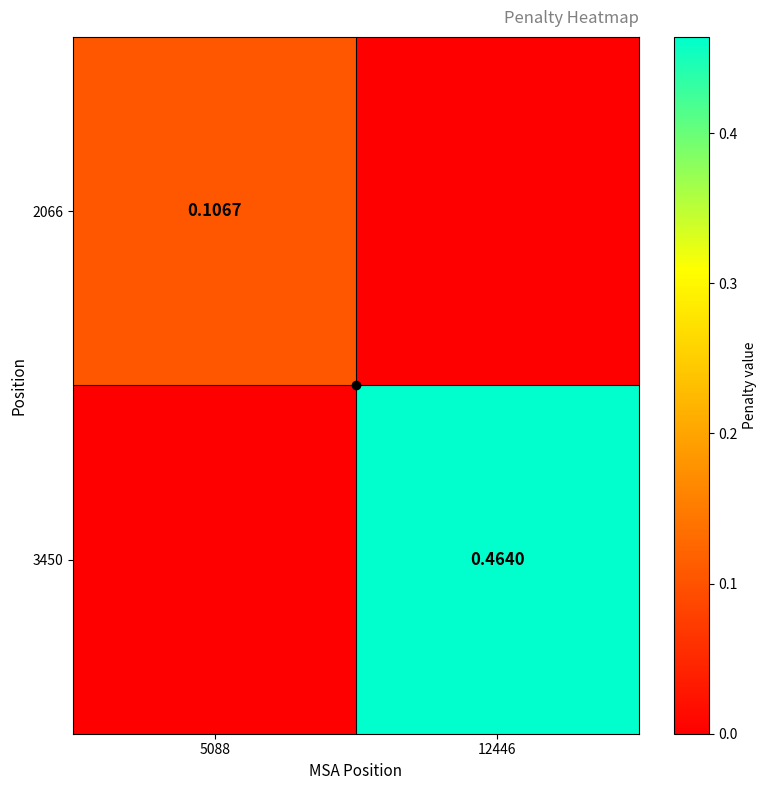

Which series has the largest total across all categories?

3450